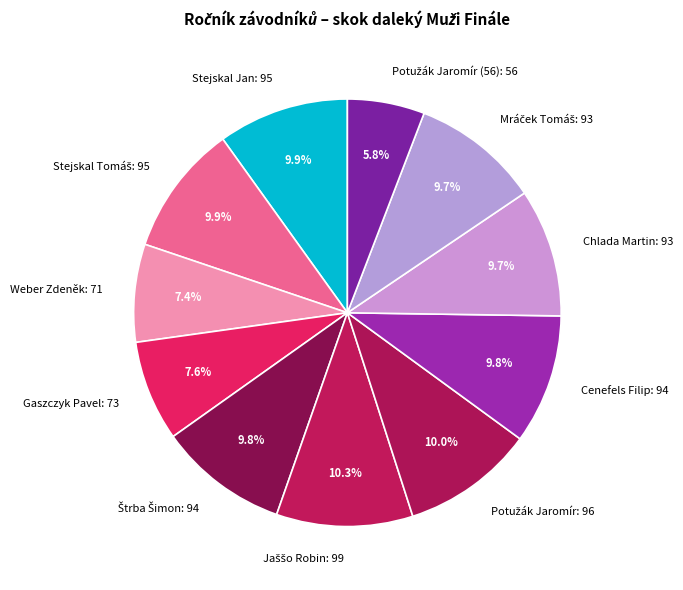

What percentage is NOT represented by Gaszczyk Pavel: 73?

92.4%